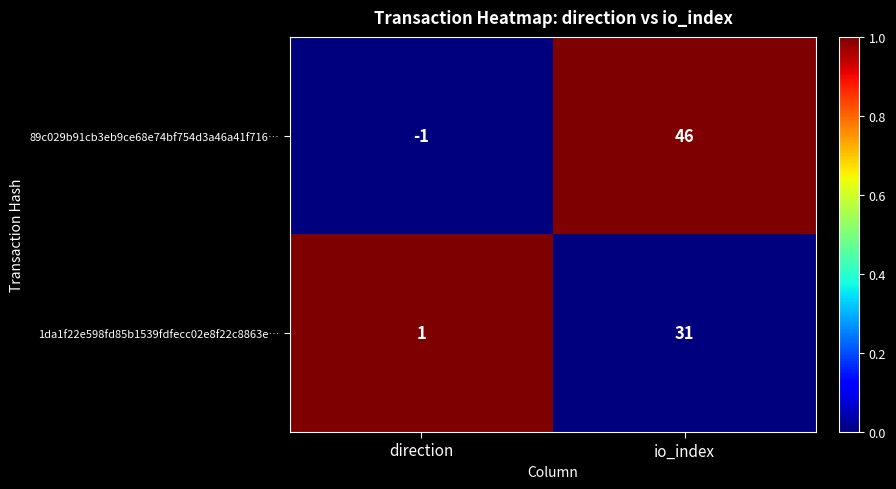

Count the number of categories in the chart.

2